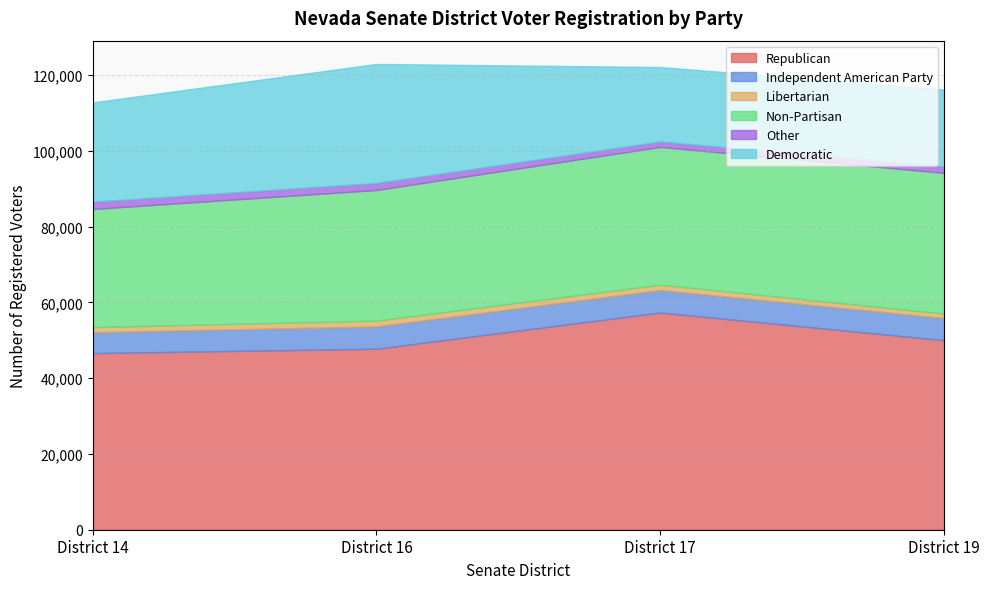

What is the total value across all series at District 14?

112758